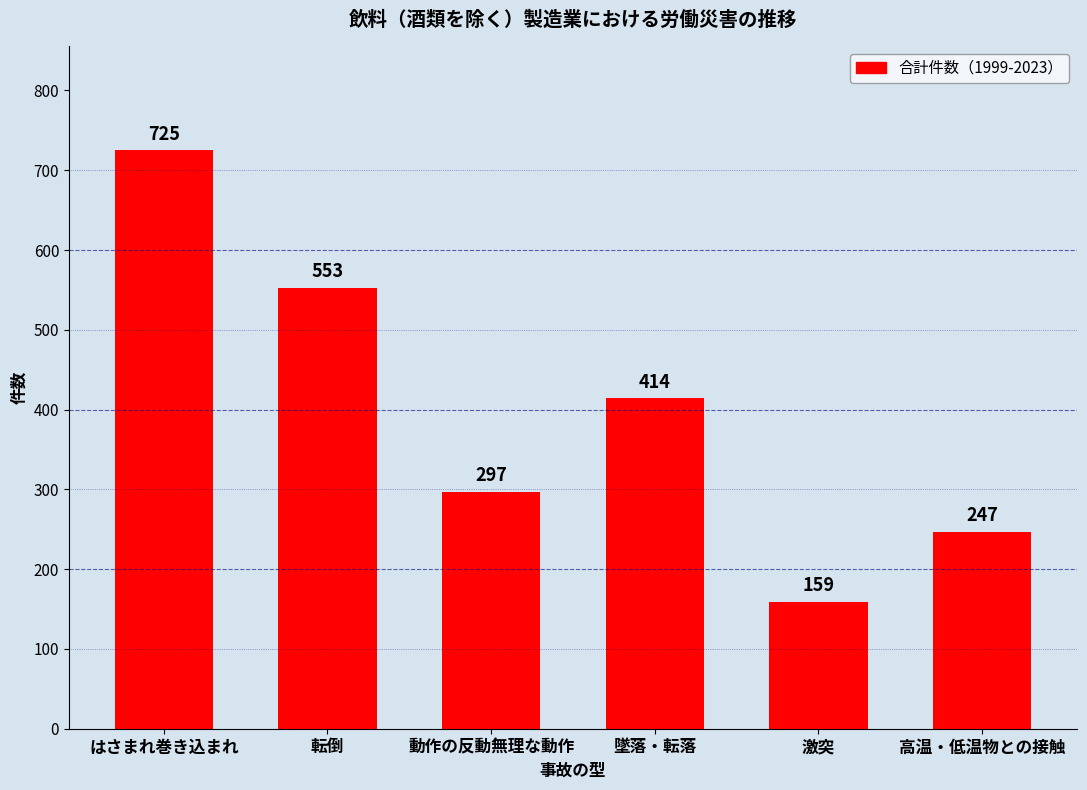

Rank the categories by value from lowest to highest.

激突, 高温・低温物との接触, 動作の反動無理な動作, 墜落・転落, 転倒, はさまれ巻き込まれ